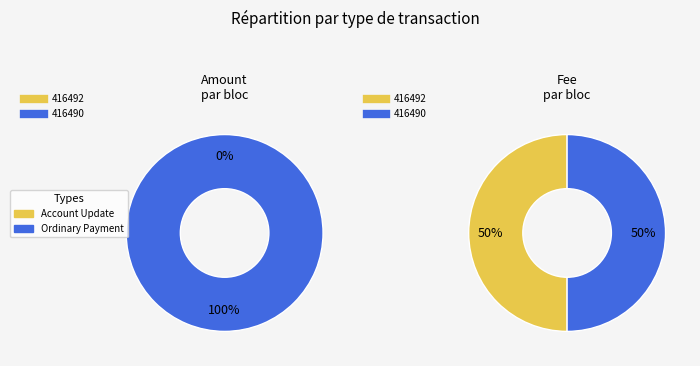

To the nearest percent, what is the average slice percentage?

50%